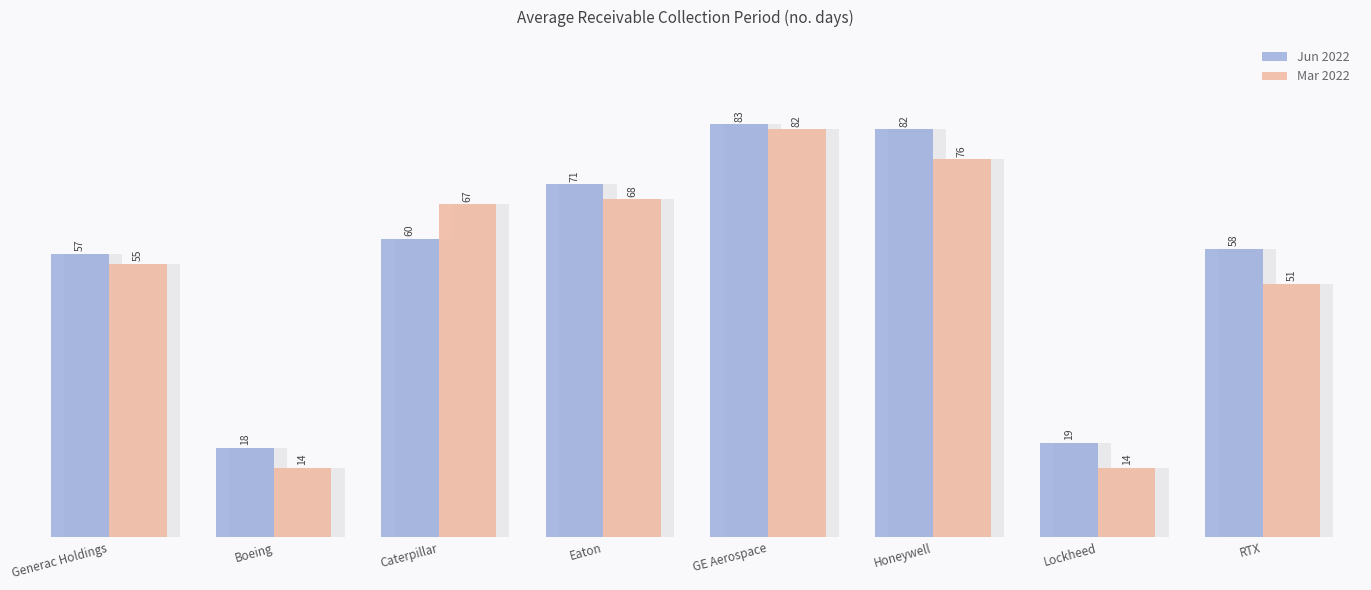

At how many categories does at least one series exceed 22?

6